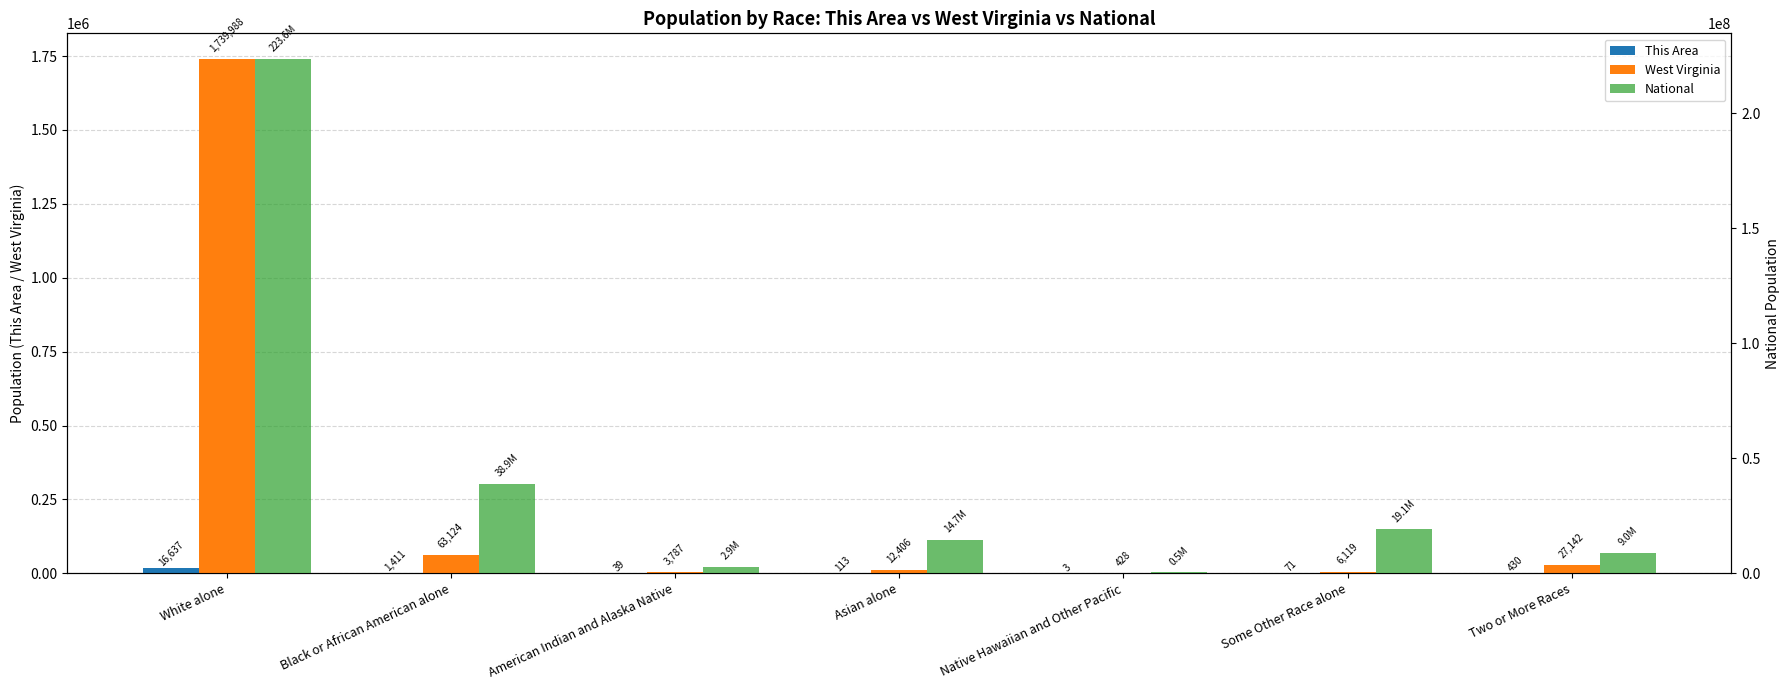

At which category is the sum across all series the highest?

White alone